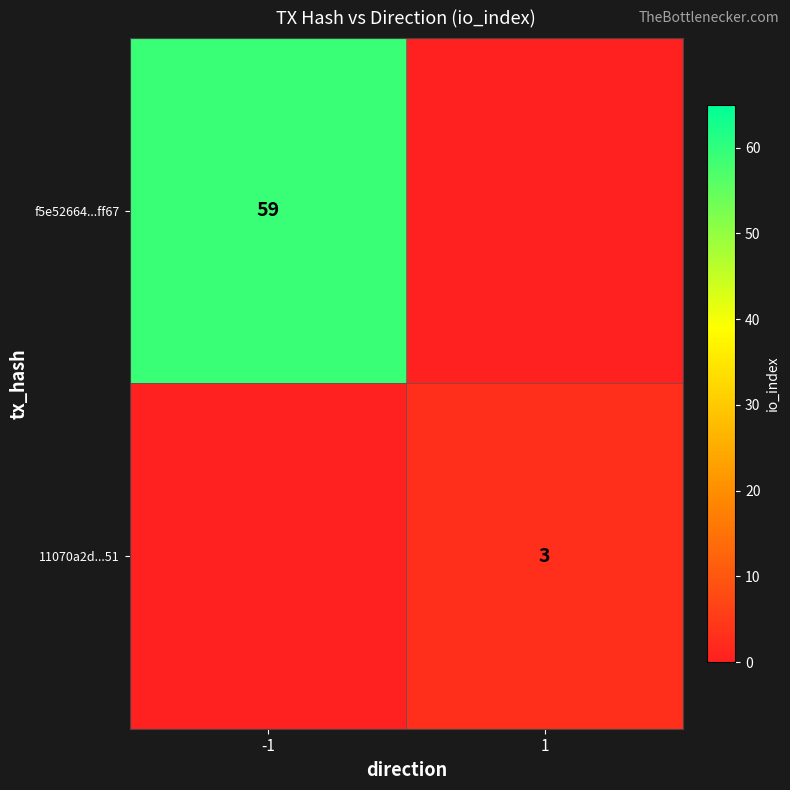

The value of 11070a2d...51 at 1 is 2. True or false?

False